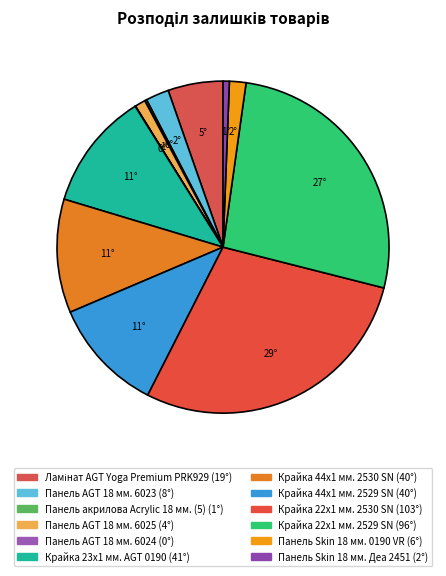

What percentage do Панель AGT 18 мм. 6025 and Крайка 23x1 мм. AGT 0190 together represent?

12.5%